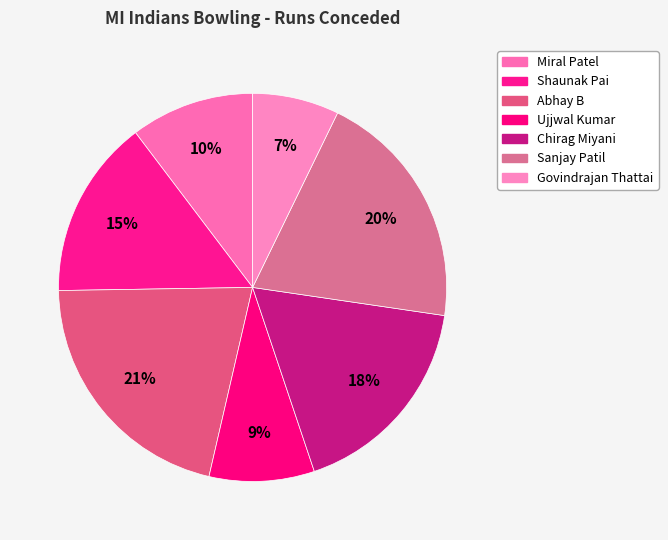

What percentage is the Govindrajan Thattai slice, to the nearest percent?

7%